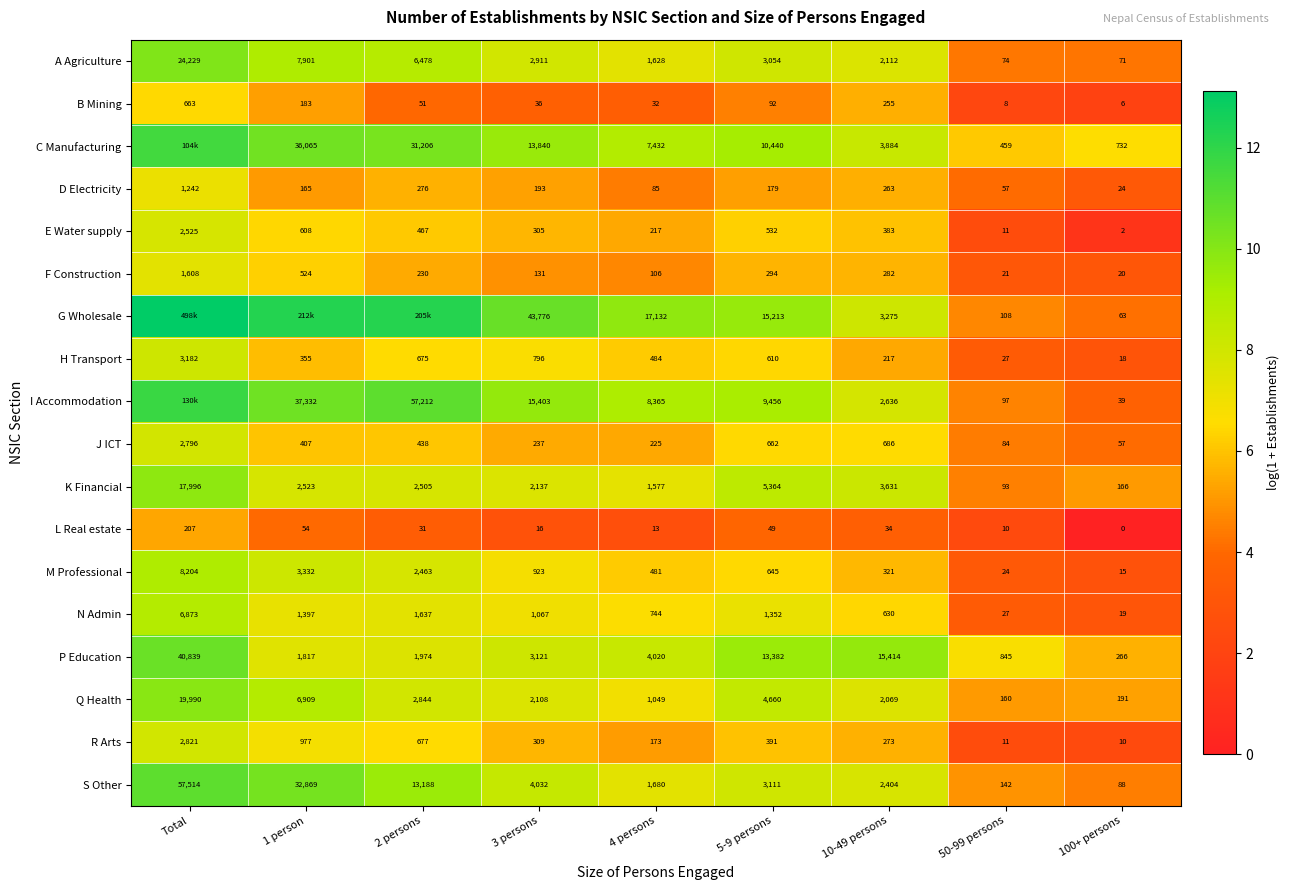

How many data points in L Real estate are less than 31?

4